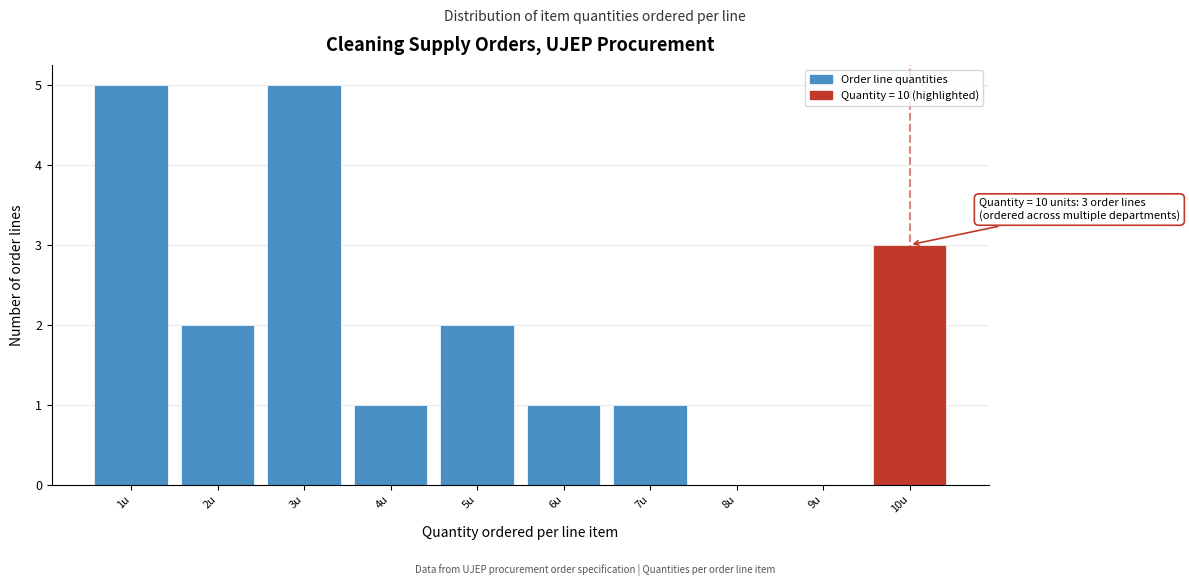

Reading right to left, extract all data points from this chart.

10u=3	9u=0	8u=0	7u=1	6u=1	5u=2	4u=1	3u=5	2u=2	1u=5